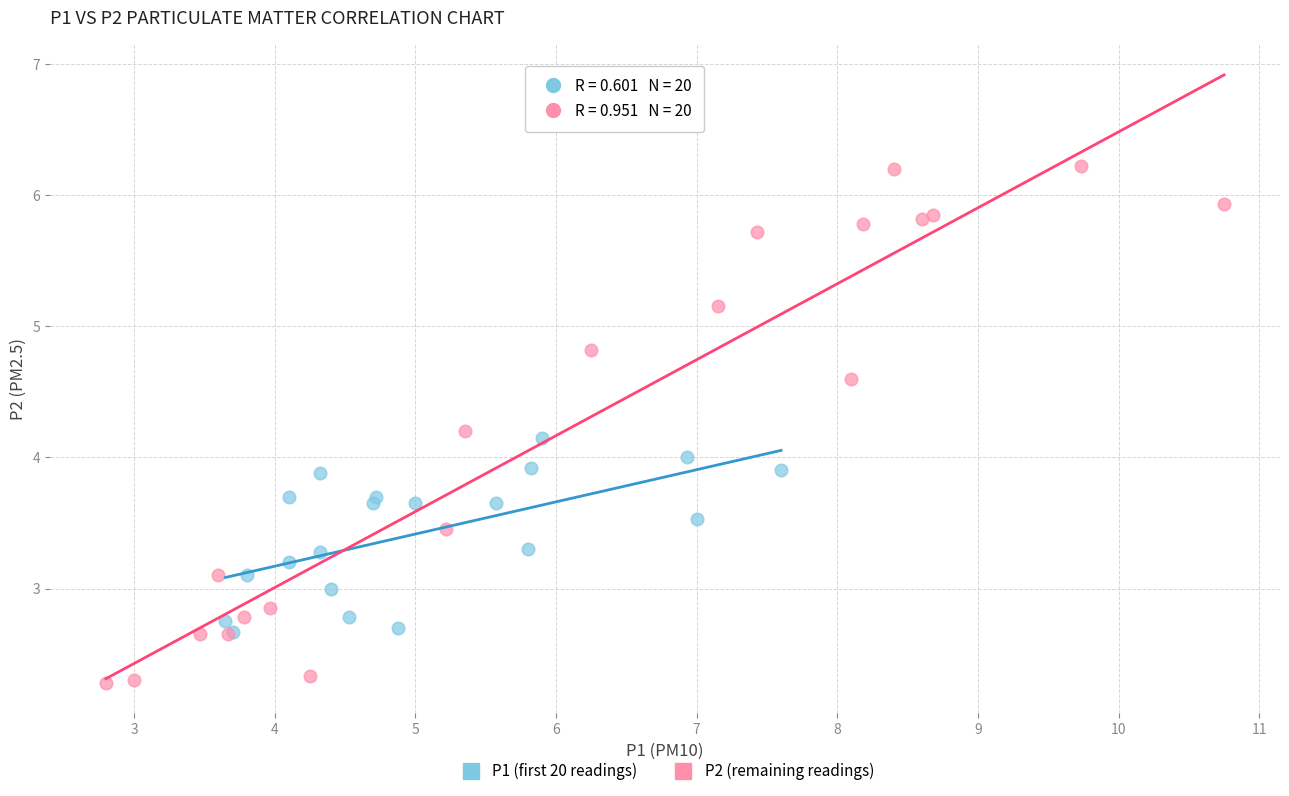

Which series contains the highest Y value?

P2 (remaining readings)